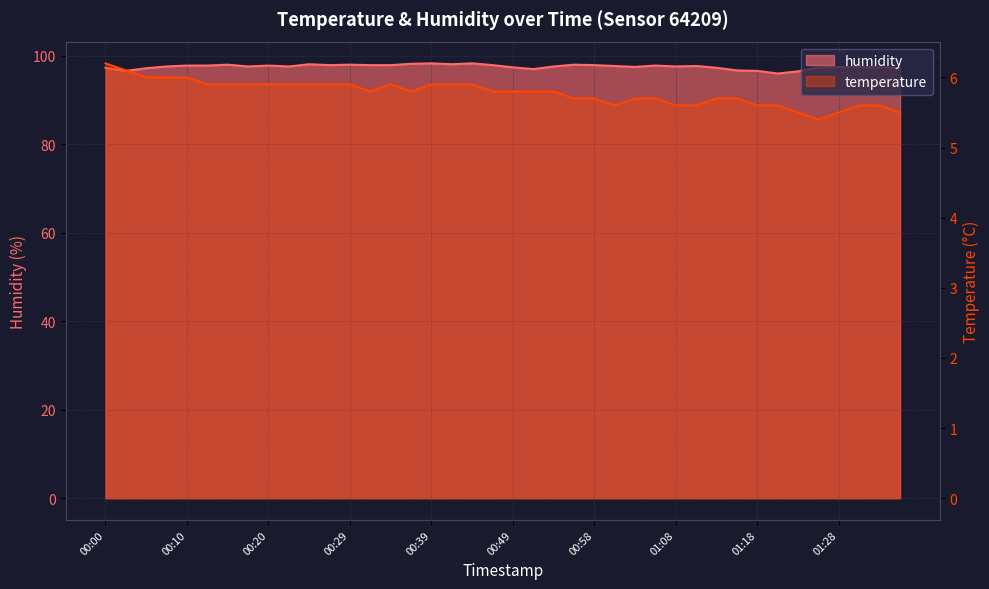

Does the chart display data point markers on the line(s)?

No